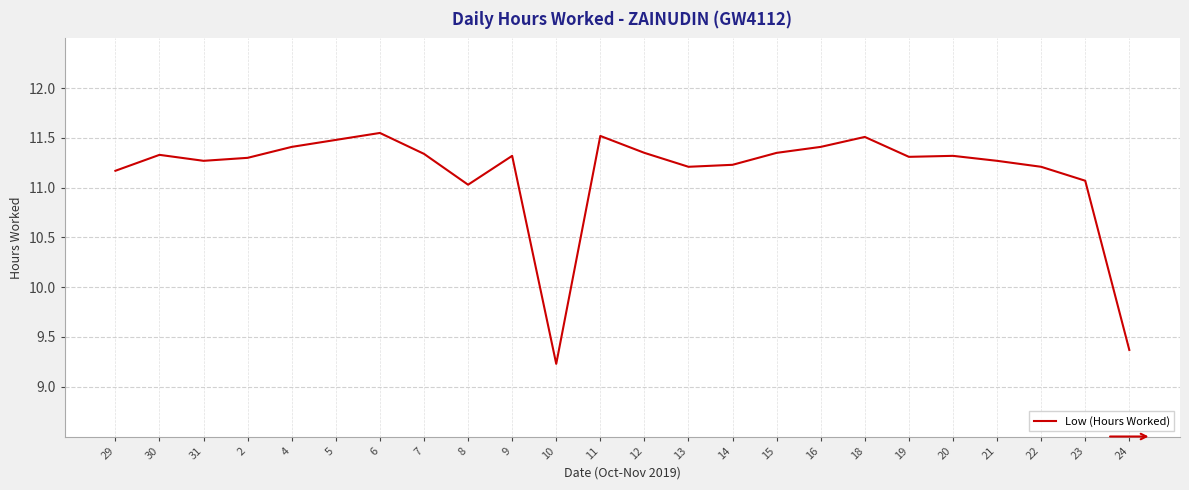

Between 10 and 16, which is larger?

16